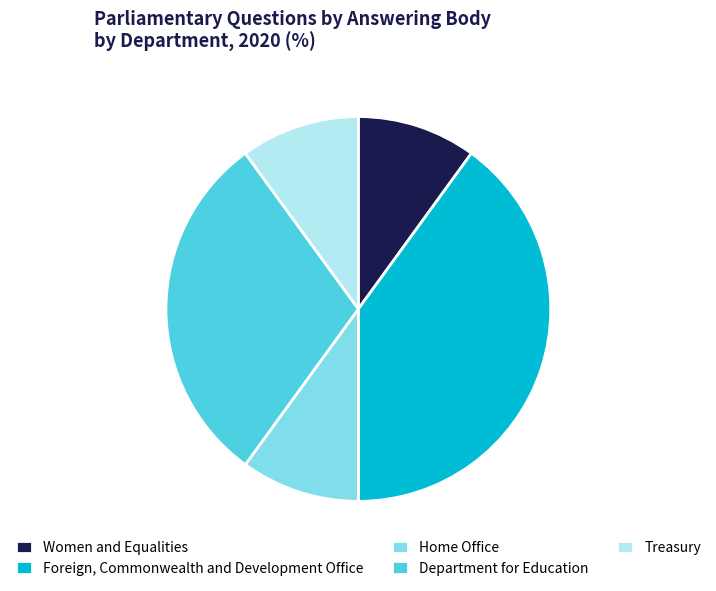

The Department for Education slice represents 30% of the pie. True or false?

True